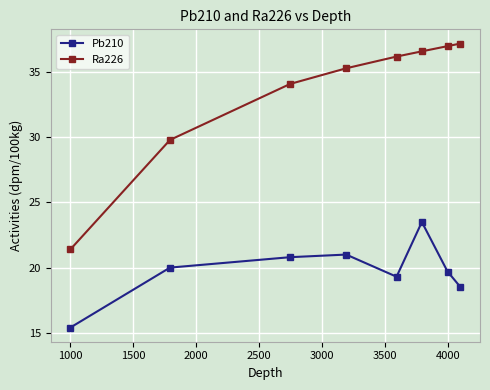

Reading left to right, extract all data points from this chart.

Pb210: 15.4	20.0	20.8	21.0	19.3	23.5	19.7	18.5
Ra226: 21.4	29.8	34.1	35.3	36.2	36.6	37.0	37.2